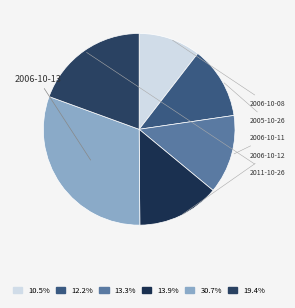

Does 2005-10-26 account for over 50% of the chart?

No